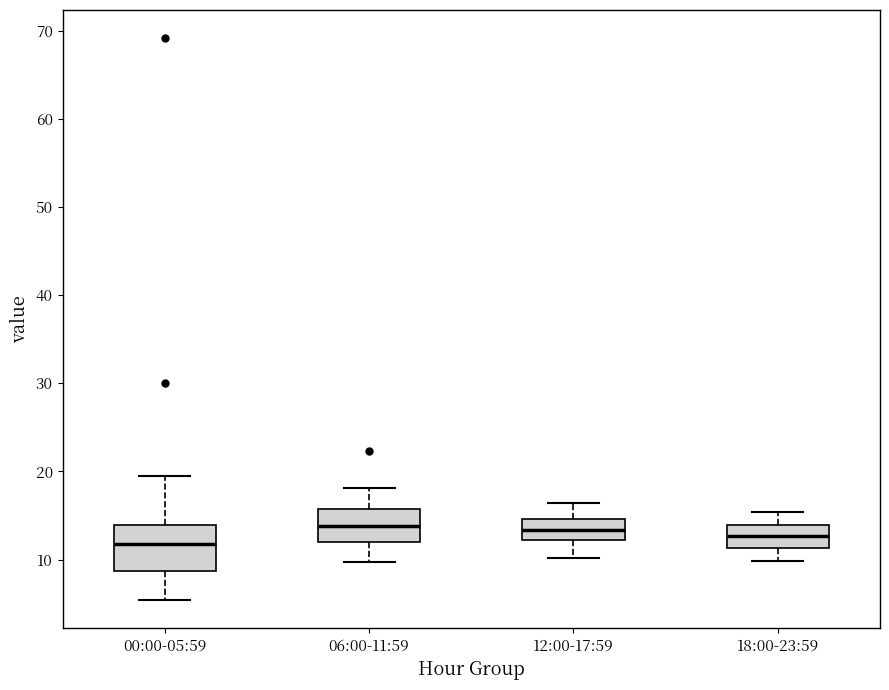

Which box is the tallest, from its lower edge to its upper edge?

00:00-05:59